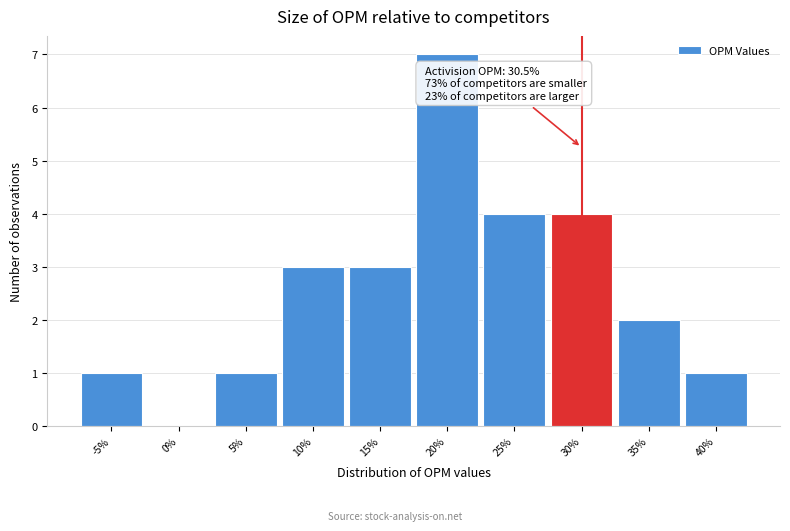

Reading right to left, extract all data points from this chart.

40%=1	35%=2	30%=4	25%=4	20%=7	15%=3	10%=3	5%=1	0%=0	-5%=1